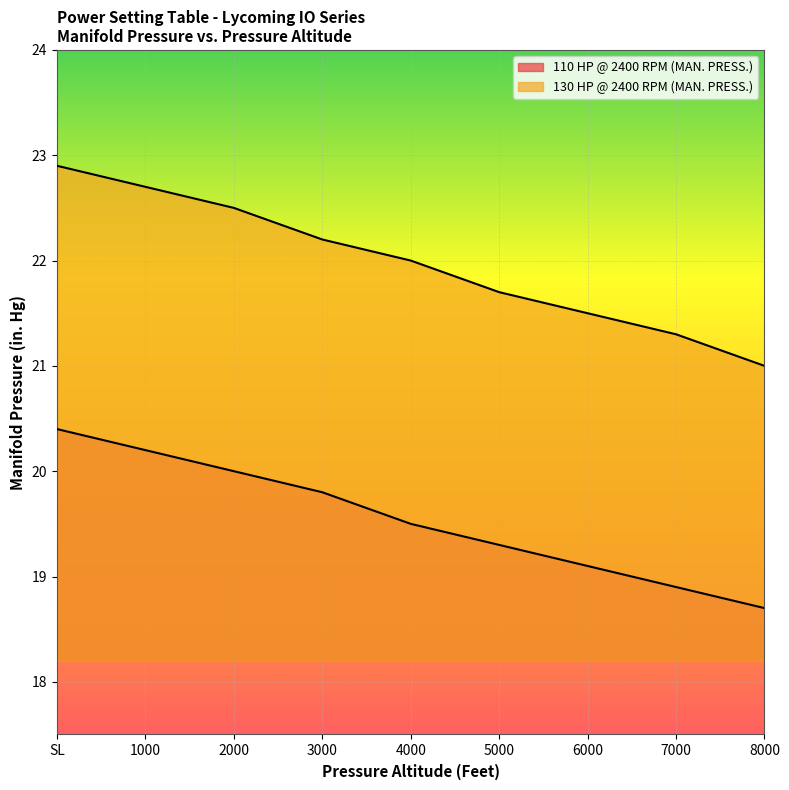

Does the chart display data point markers on the line(s)?

No